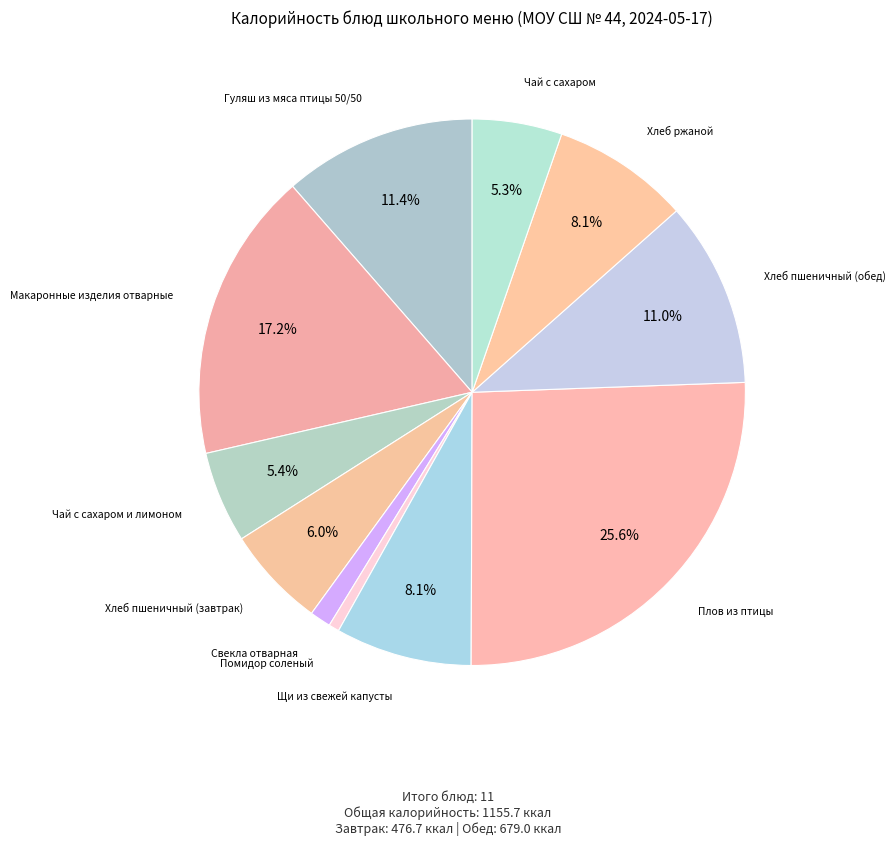

Count the number of slices in the pie.

11